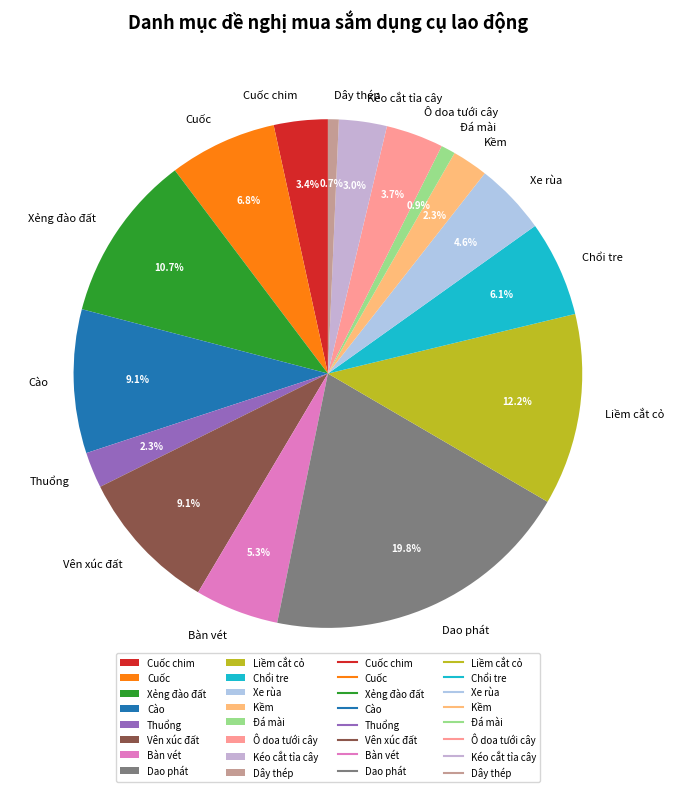

How many slices are in this pie chart?

16